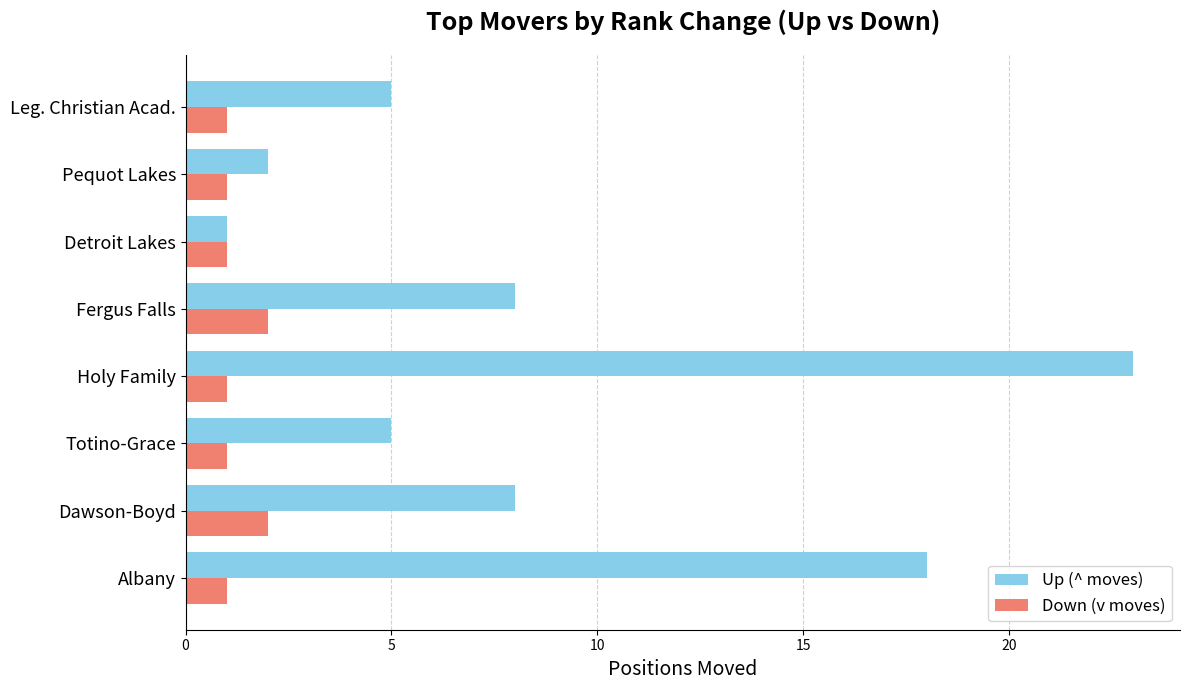

Rank the series by their average value, from highest to lowest.

Up (^ moves), Down (v moves)